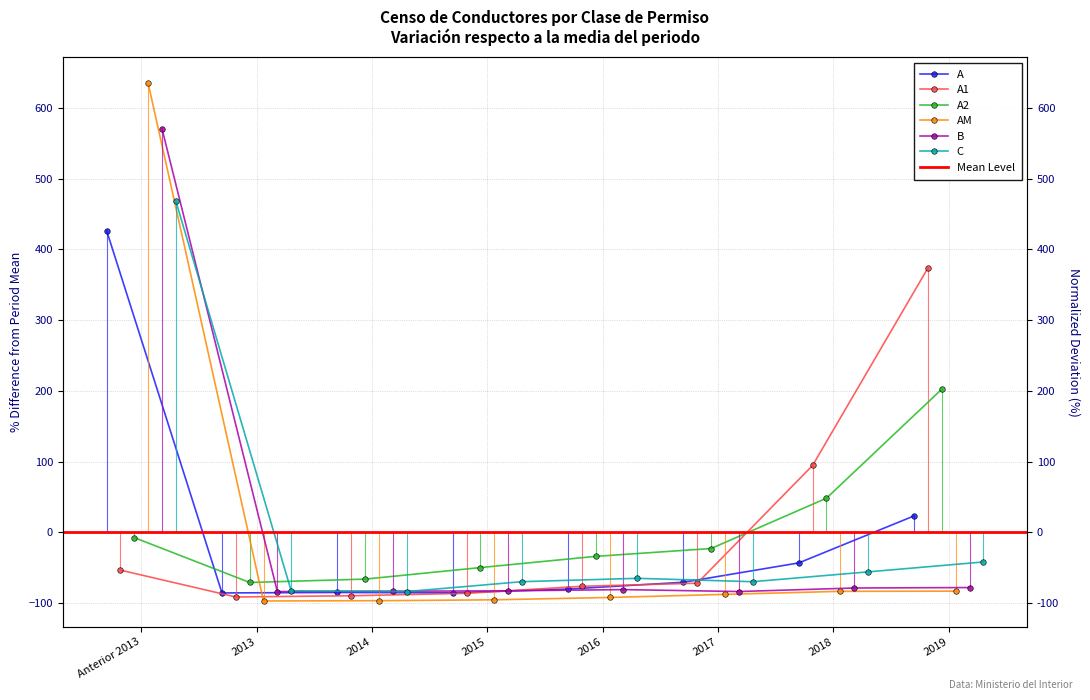

What is the total value across all series at 2019?

396.7